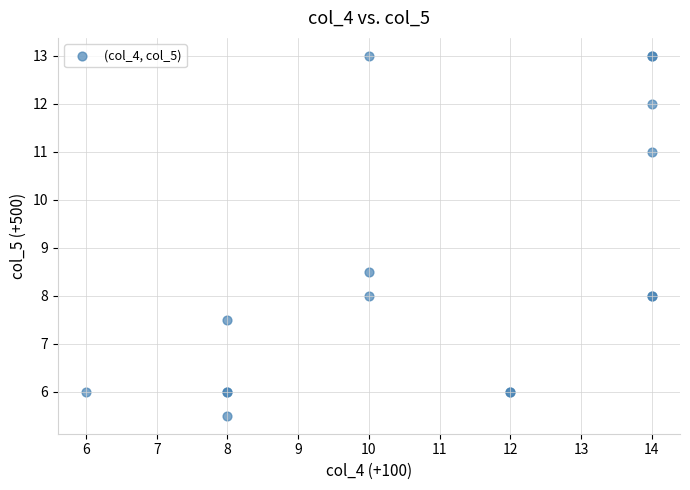

What Y value in the scatter plot is closest to 9?

8.5